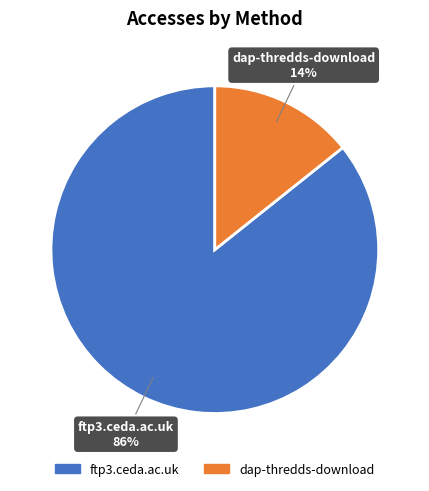

Between ftp3.ceda.ac.uk and dap-thredds-download, which is larger?

ftp3.ceda.ac.uk